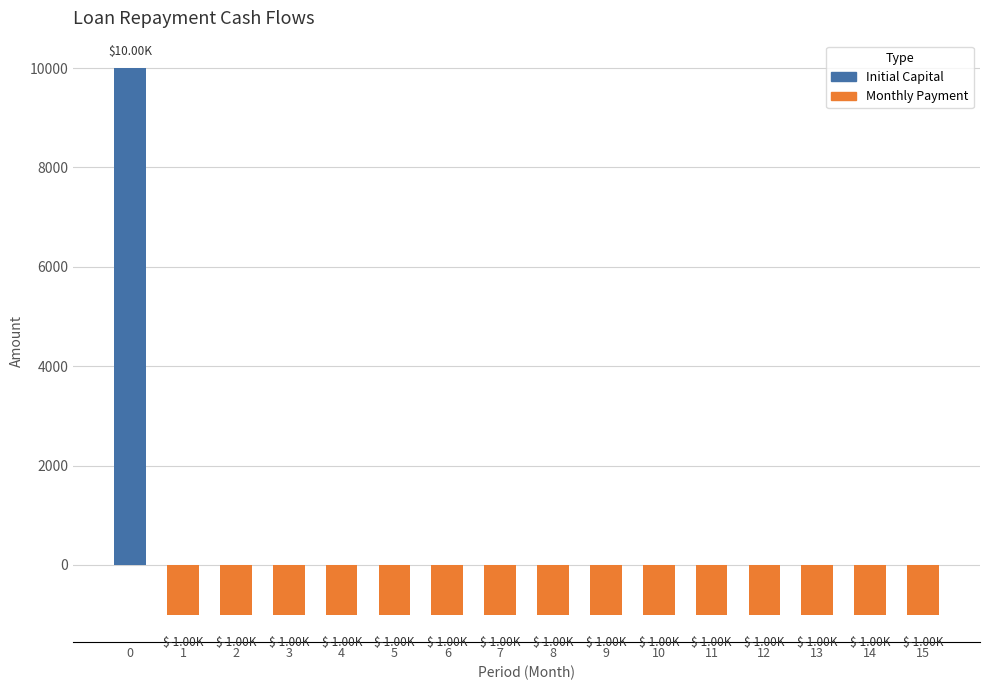

What is the average value?

-312